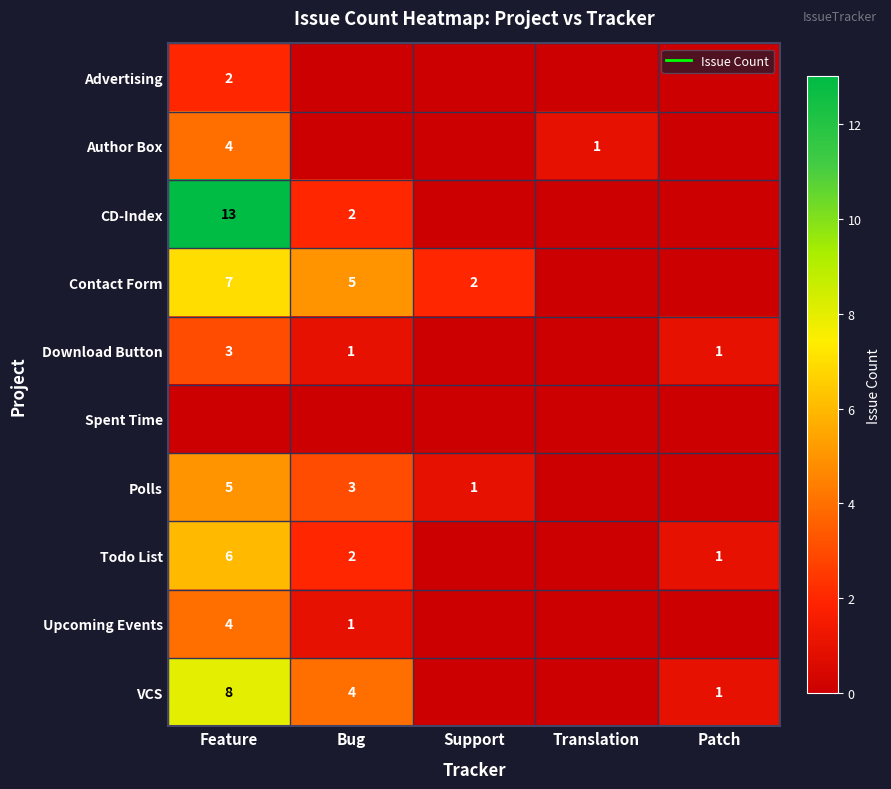

What is the difference between the maximum and minimum values in the Todo List series?

6